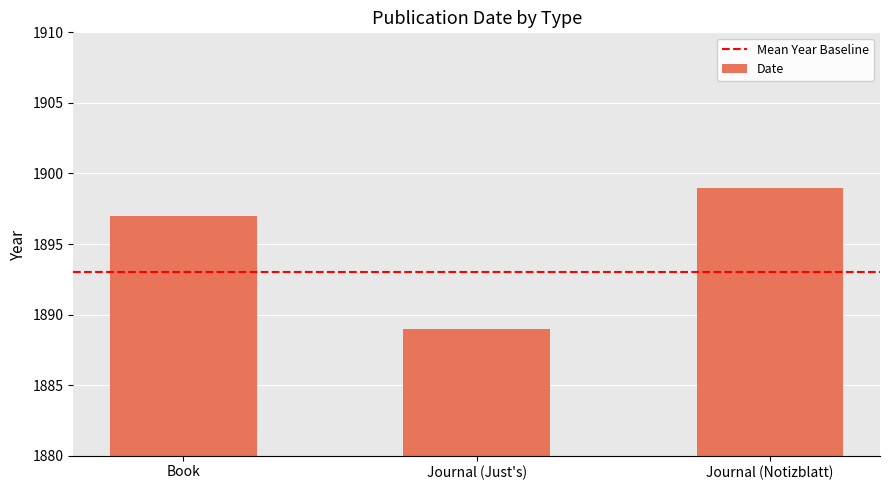

At which label is the value closest to 1894?

Book